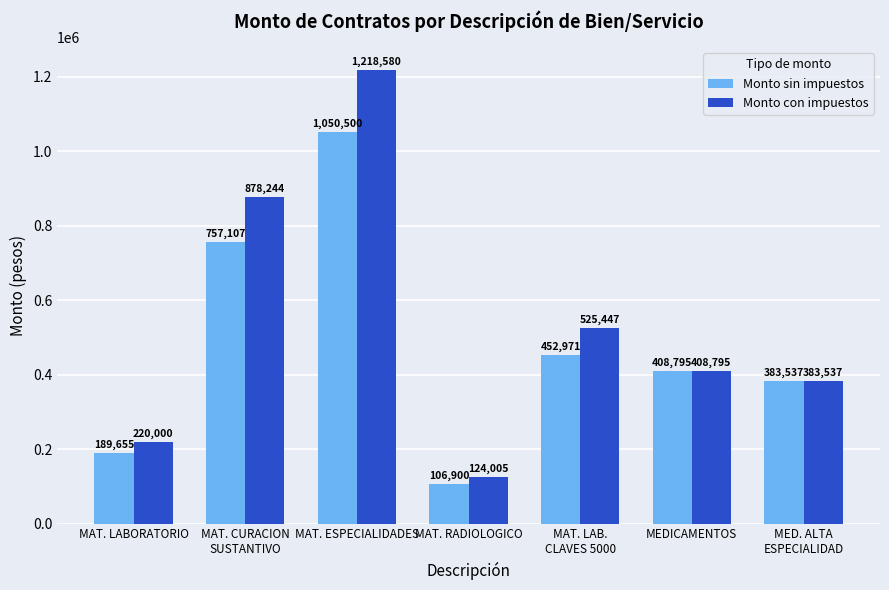

How many data points in Monto sin impuestos are above 408794?

4